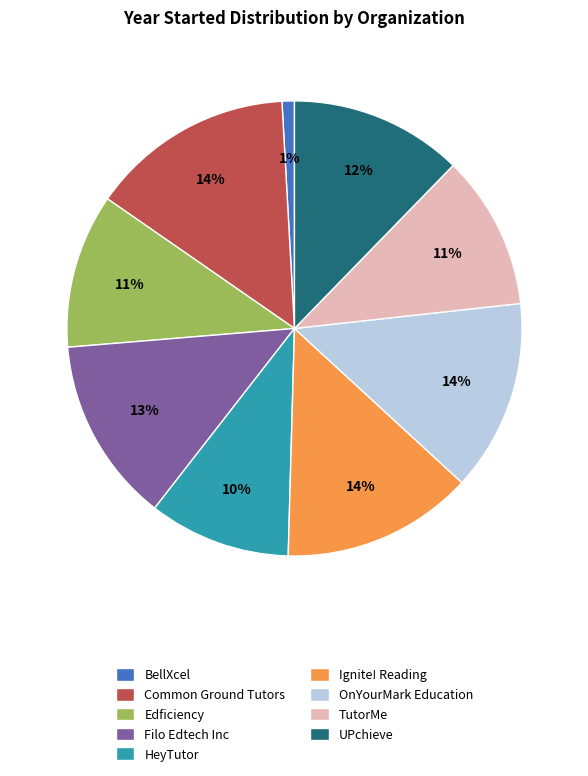

Between UPchieve and Ignite! Reading, which is larger?

Ignite! Reading